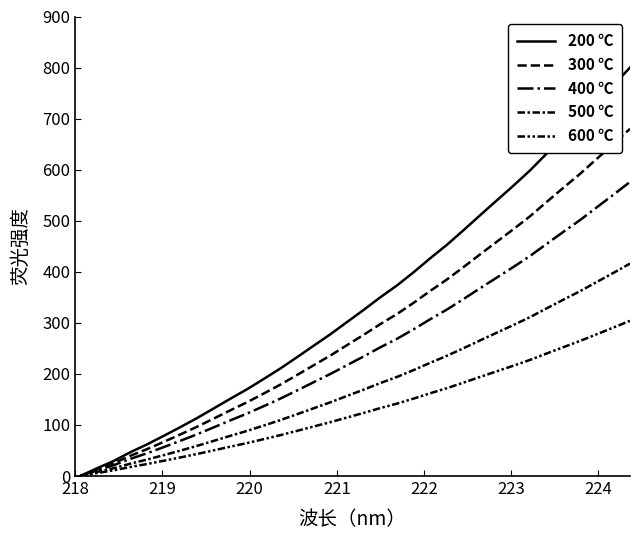

How many values in 600 ℃ are above zero?

33